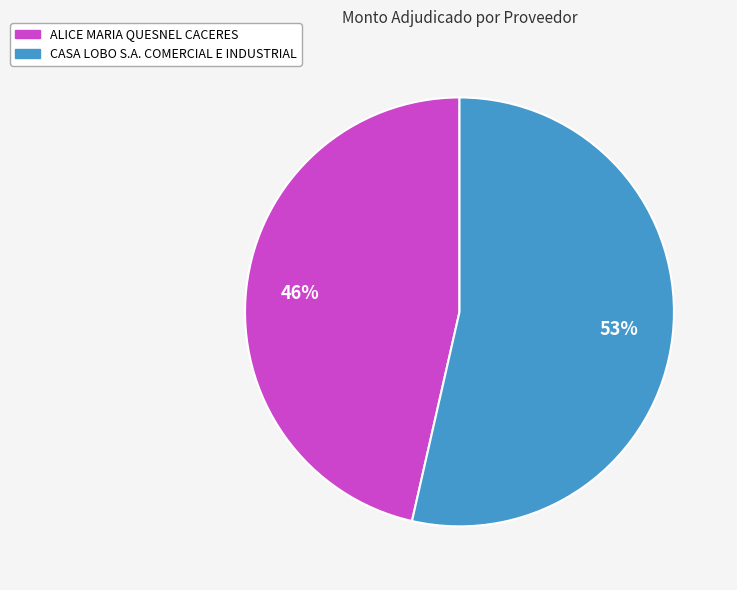

To the nearest percent, what is the combined percentage of CASA LOBO S.A. COMERCIAL E INDUSTRIAL and ALICE MARIA QUESNEL CACERES?

100%